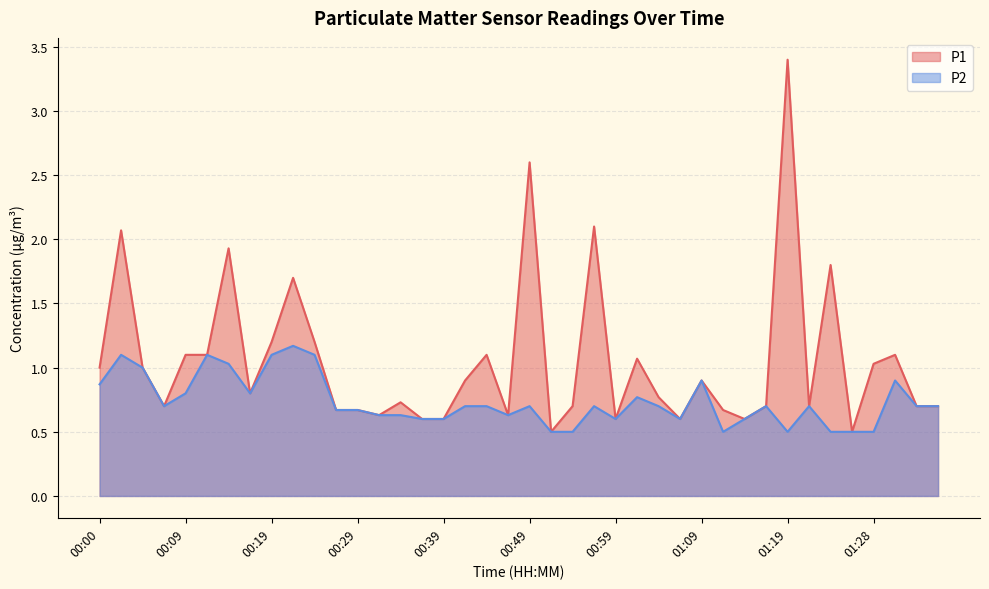

Where is the first local maximum for P1?

00:02